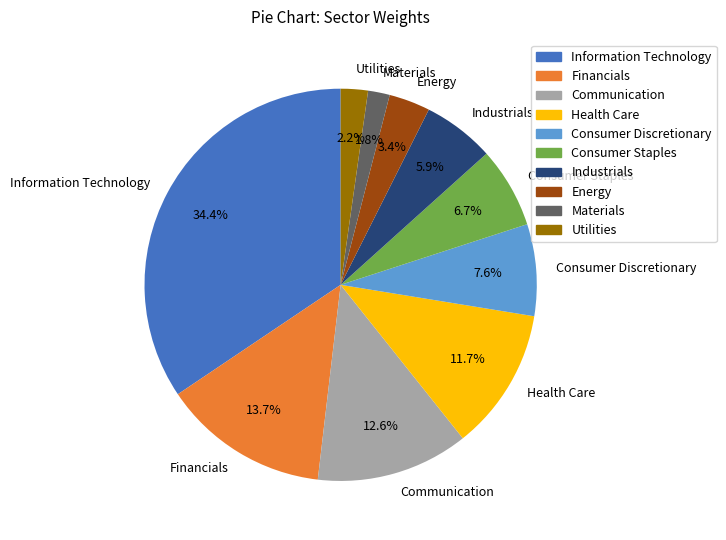

Is Information Technology the majority of the pie?

No